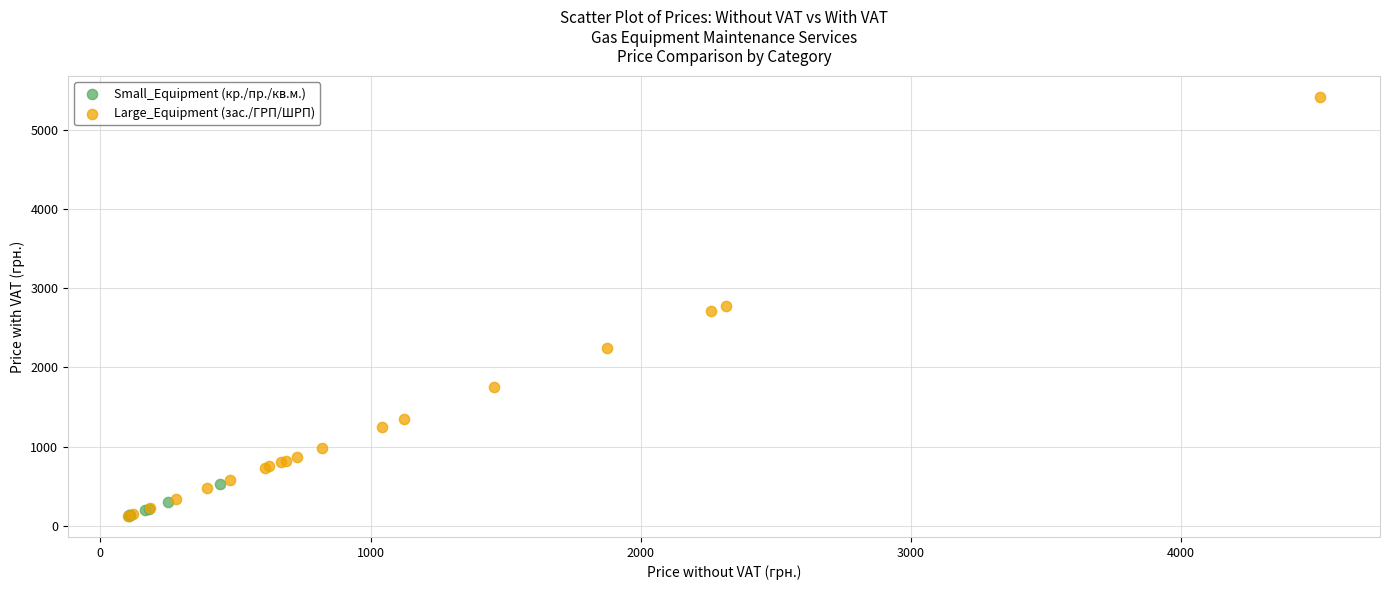

Which series has the widest spread of Y values?

Large_Equipment (зас./ГРП/ШРП)